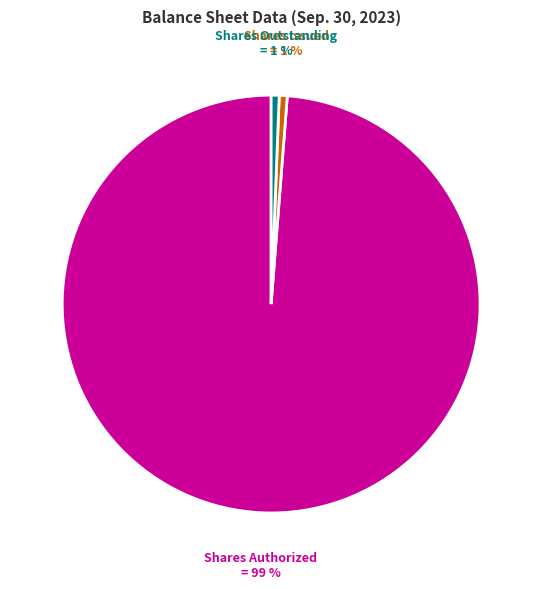

Which category has the biggest portion of the pie?

Shares Authorized